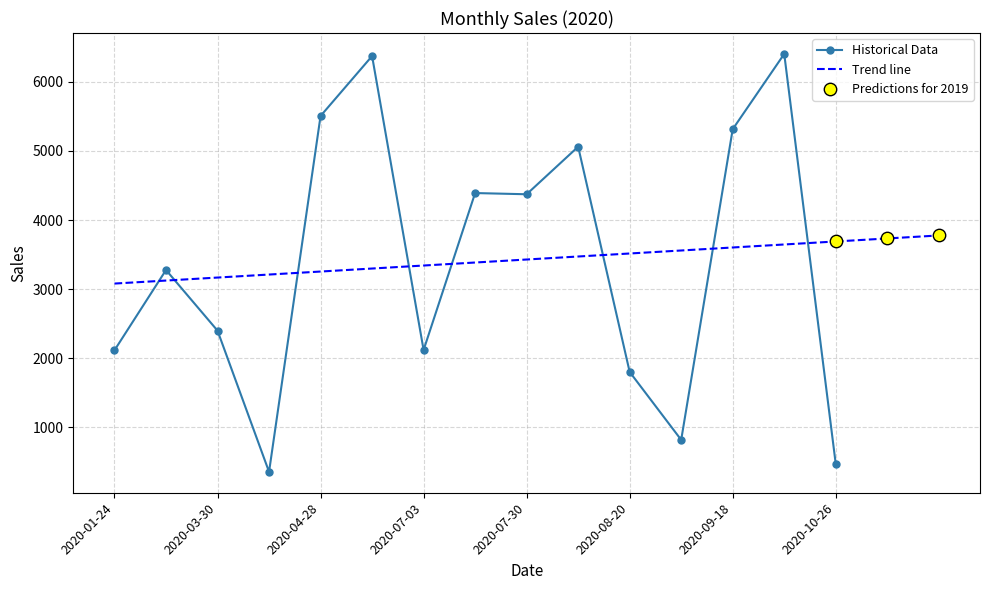

Approximately how many times larger is the value at 2020-07-30 compared to 2020-04-10?

12.3